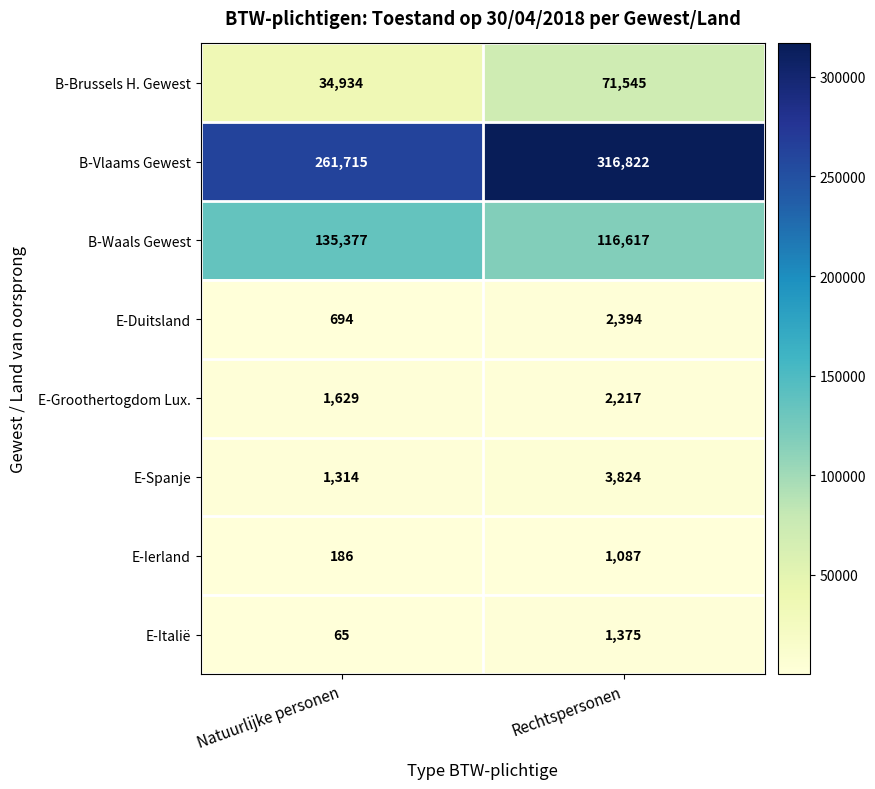

Rank the series by their maximum value, from highest to lowest.

B-Vlaams Gewest, B-Waals Gewest, B-Brussels H. Gewest, E-Spanje, E-Duitsland, E-Groothertogdom Lux., E-Italië, E-Ierland